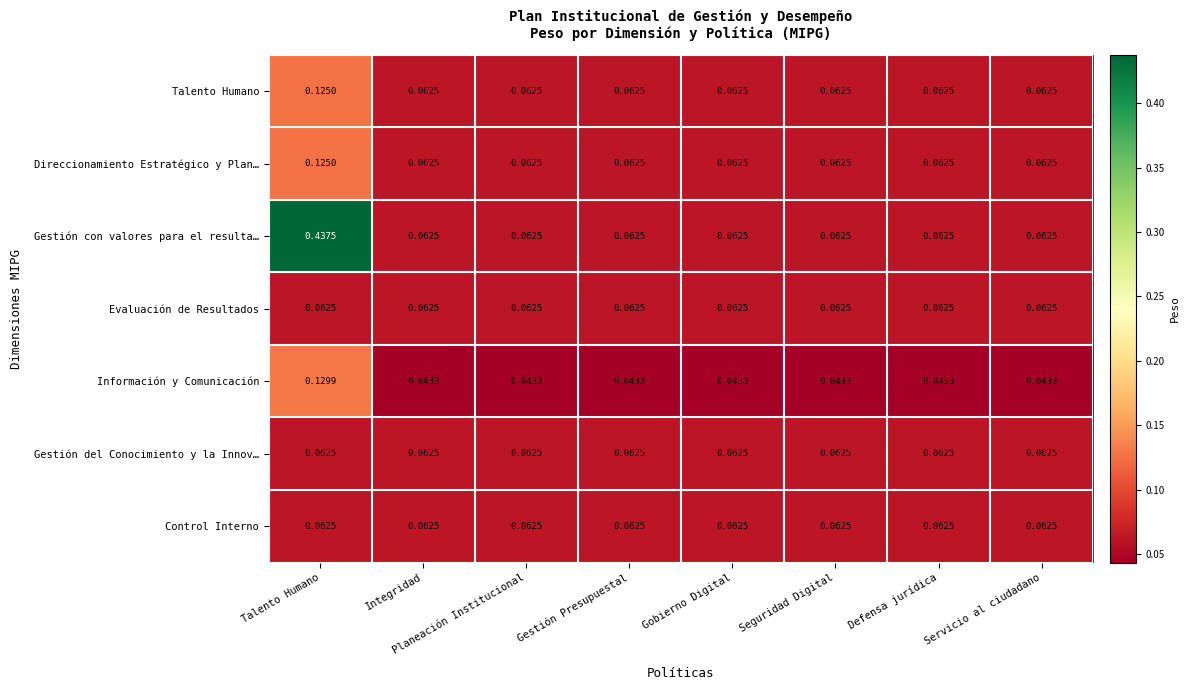

Which series has the widest spread of values?

Gestión con valores para el resulta…